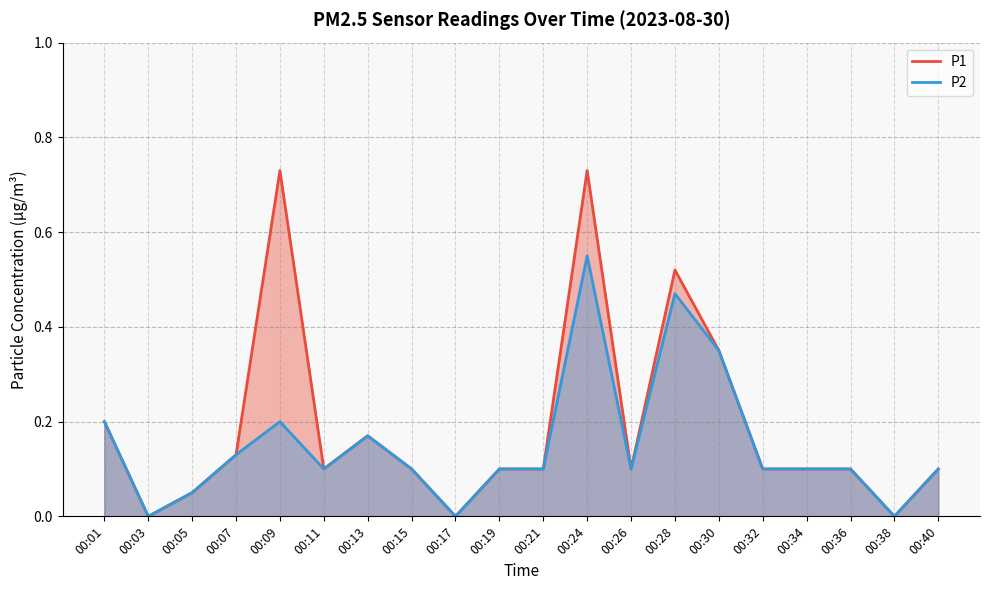

What is the value of the P2 point at the 10th from the left?

0.1